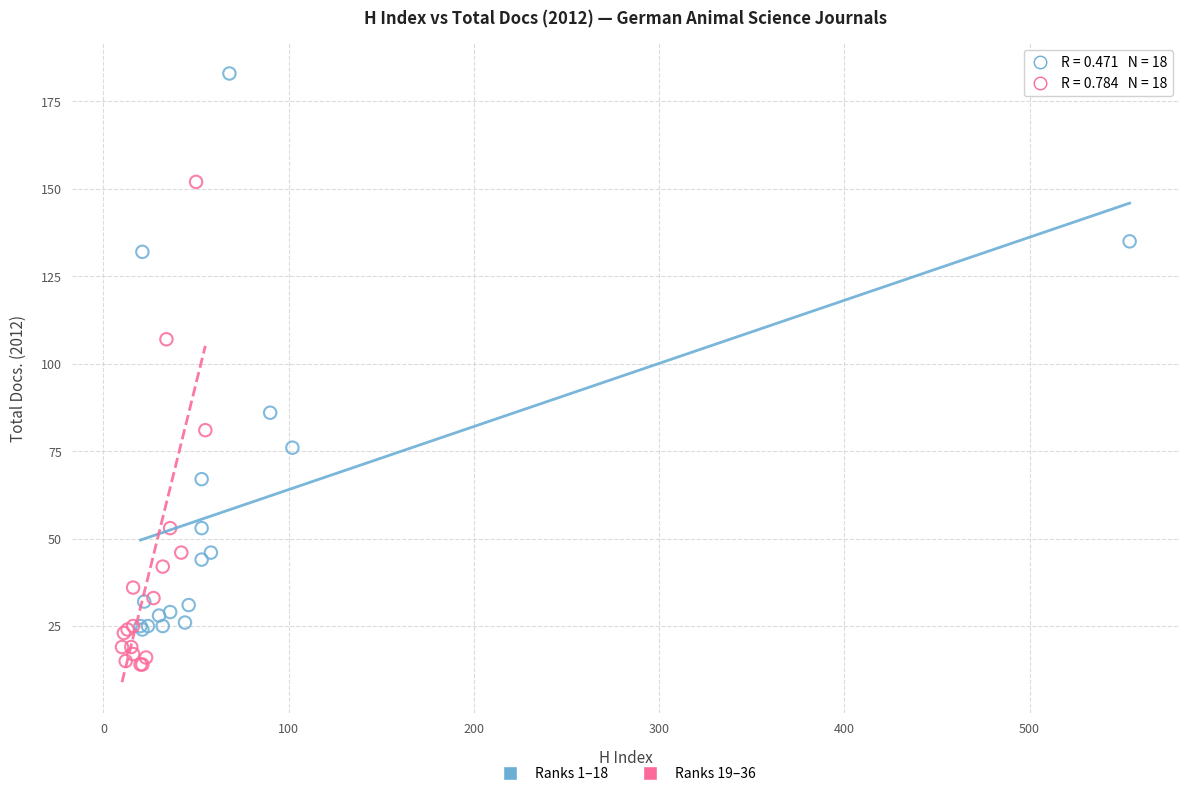

Which series contains the highest Y value?

Ranks 1–18